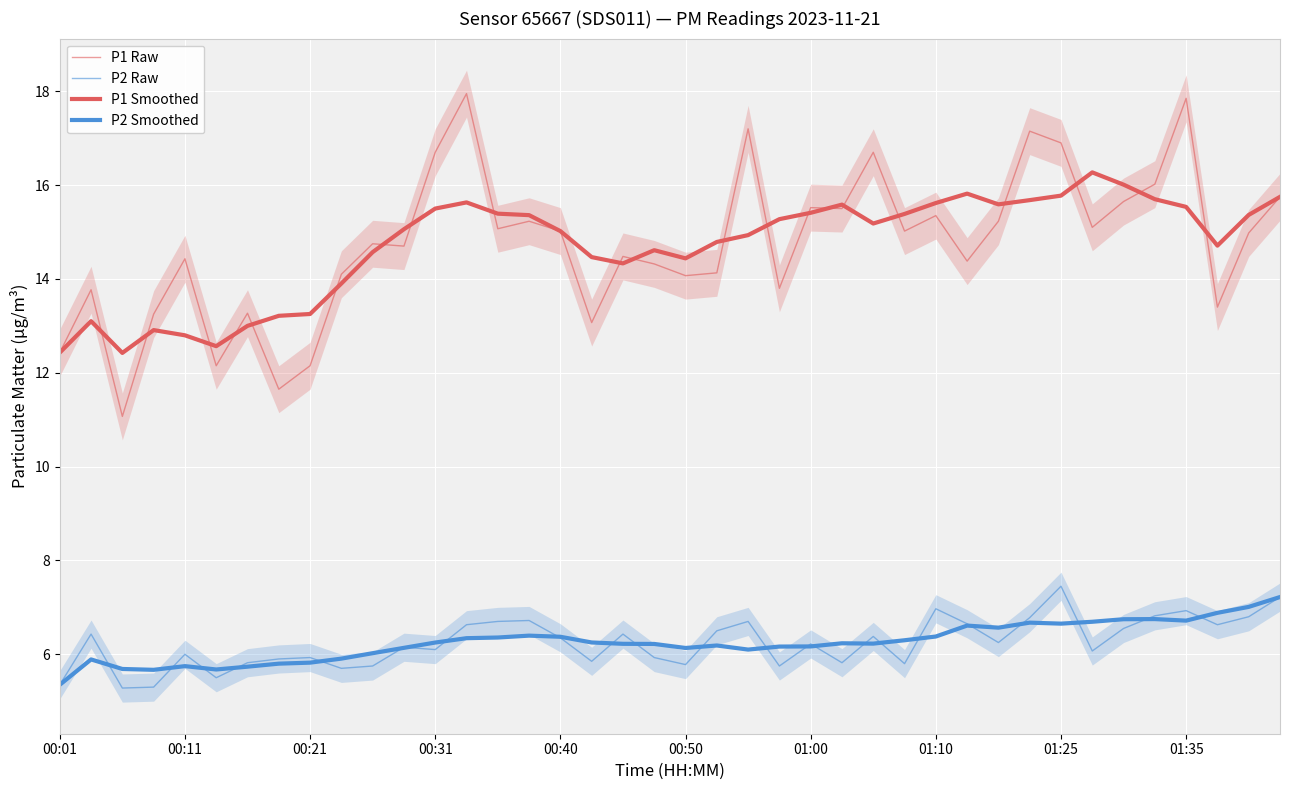

What is the highest value of the P1 Raw series?

17.9